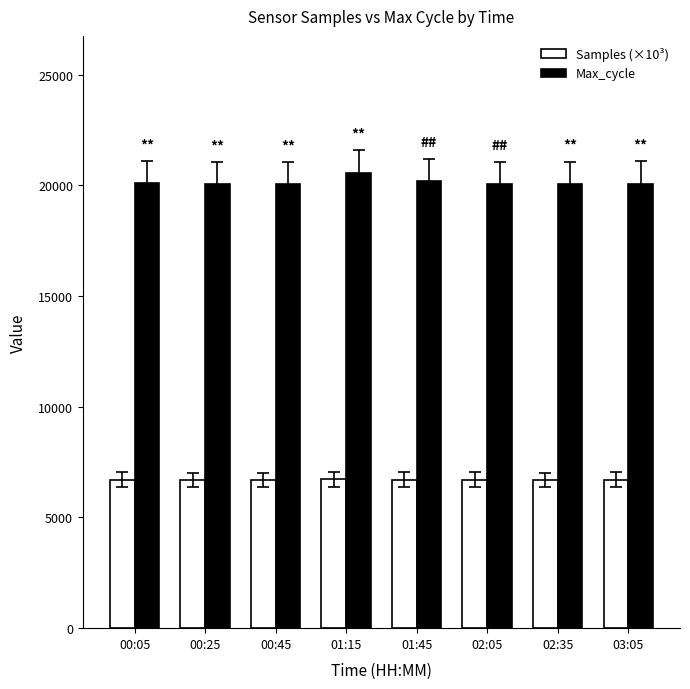

What is the spread (max minus min) of values at 02:05?

13364.3